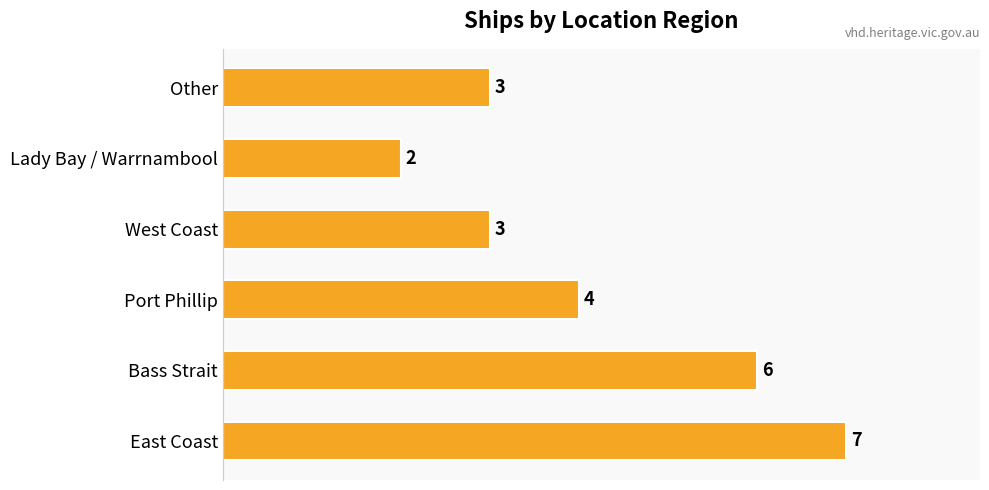

How many data points are less than 4?

3